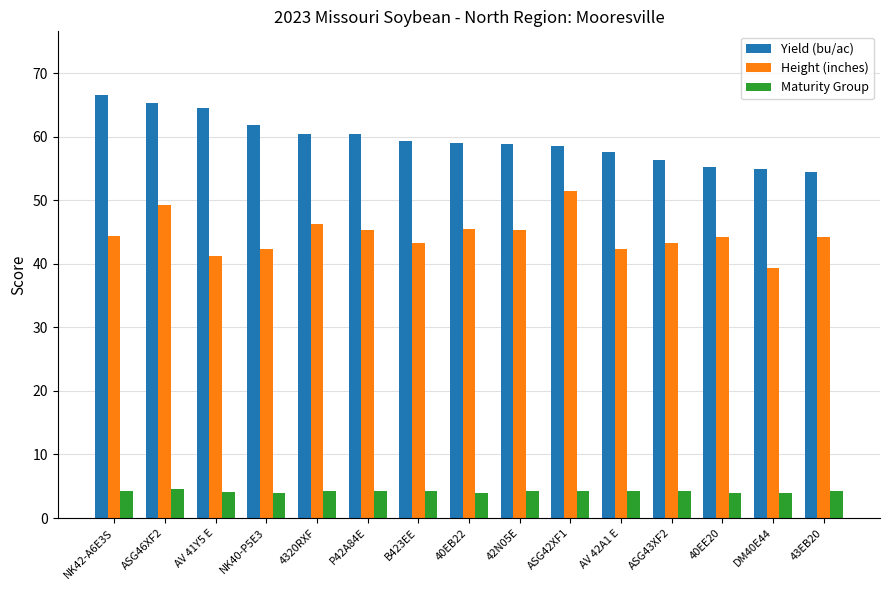

How many Maturity Group values are between 4 and 5?

15